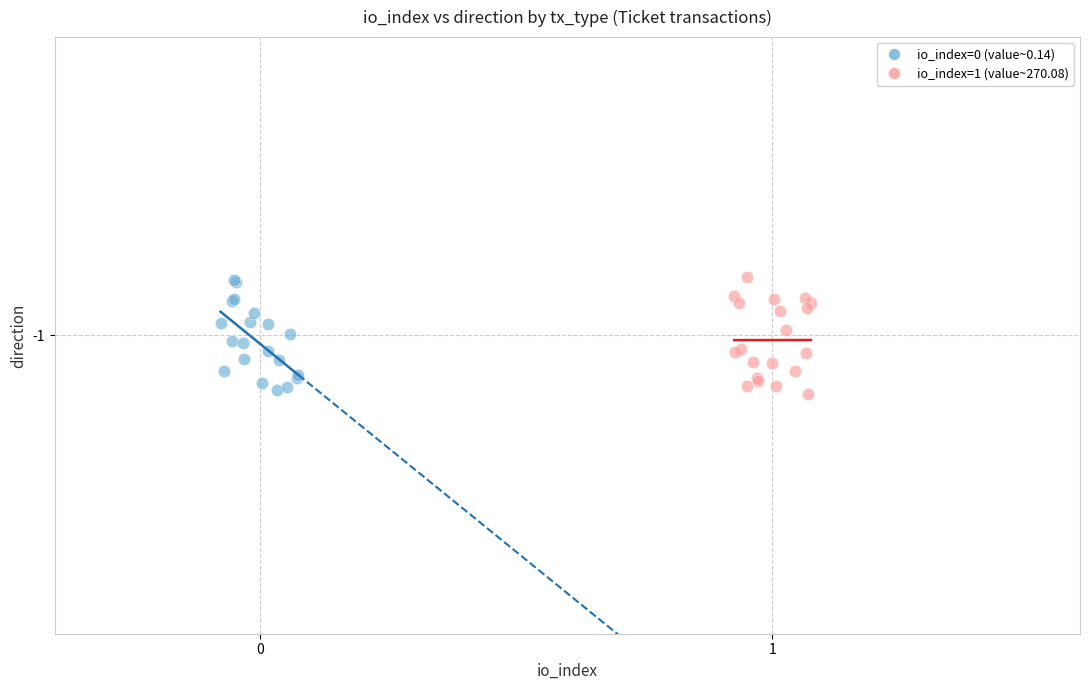

What are all the series names shown in the legend?

io_index=0 (value~0.14), io_index=1 (value~270.08)